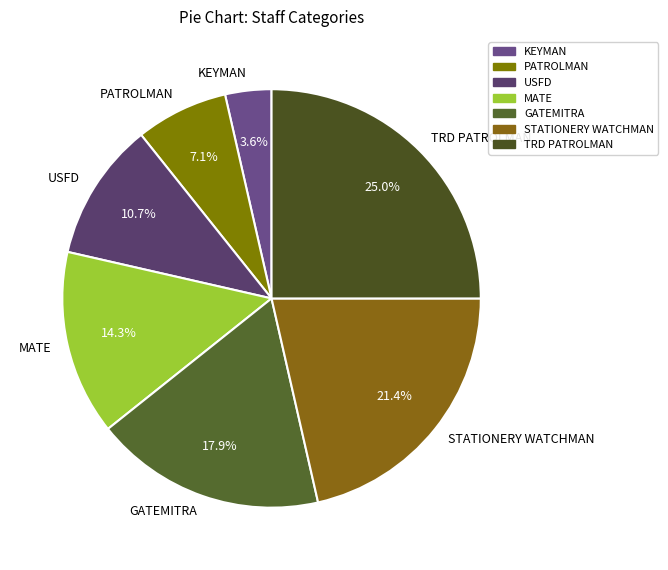

To the nearest percent, what is the difference between the KEYMAN and STATIONERY WATCHMAN slice percentages?

18%